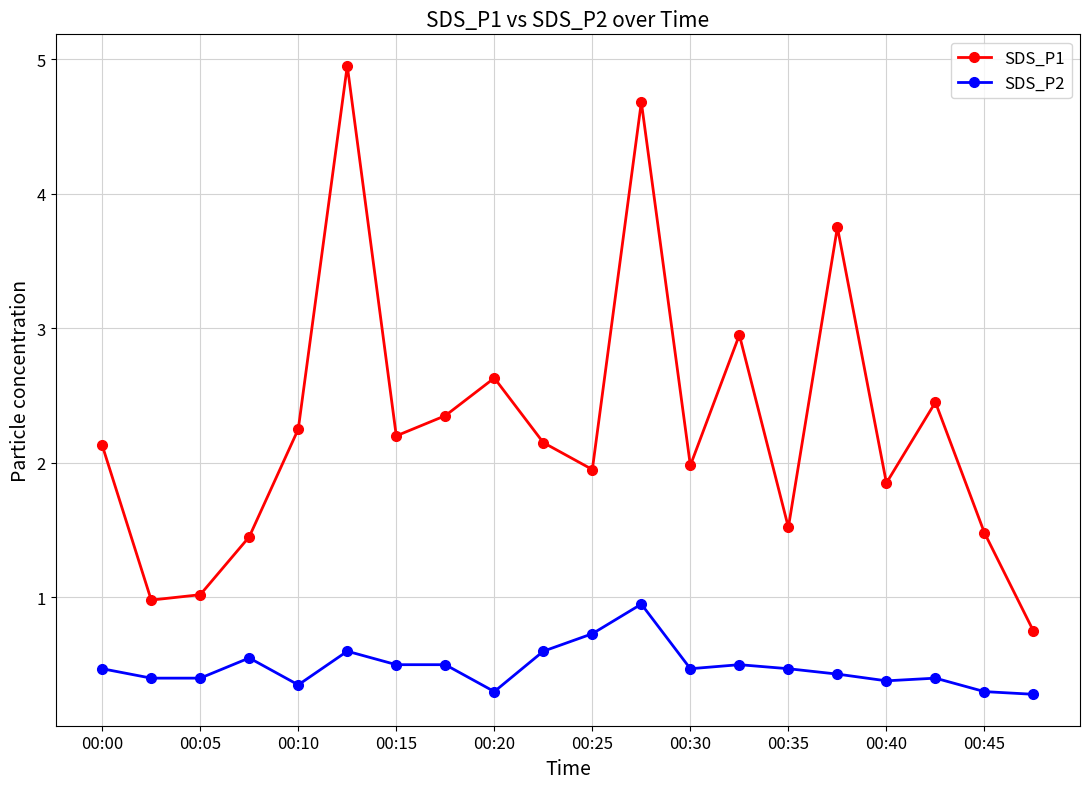

Which series has the widest spread of values?

SDS_P1